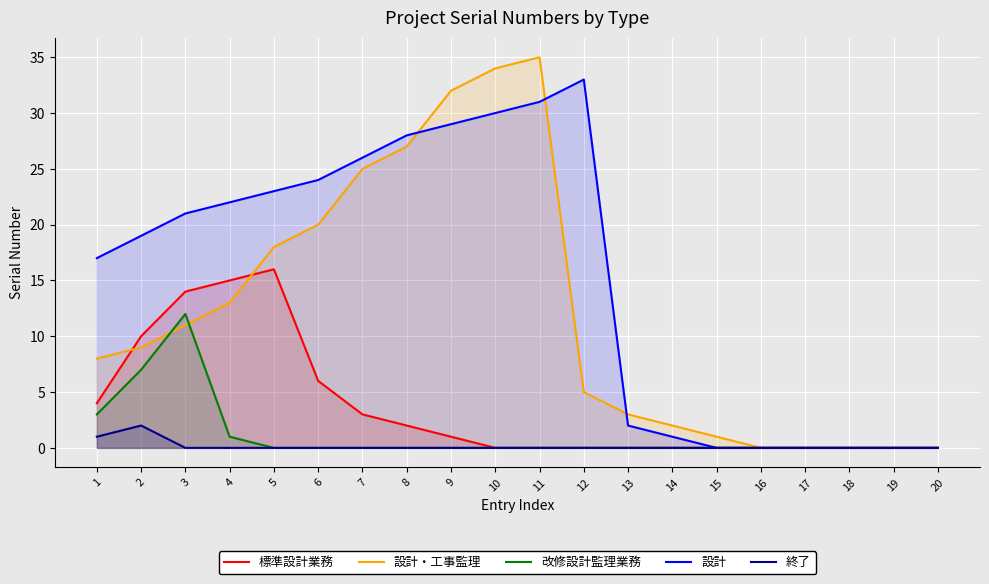

In 終了, how many points are higher than both neighbors (excluding endpoints)?

1